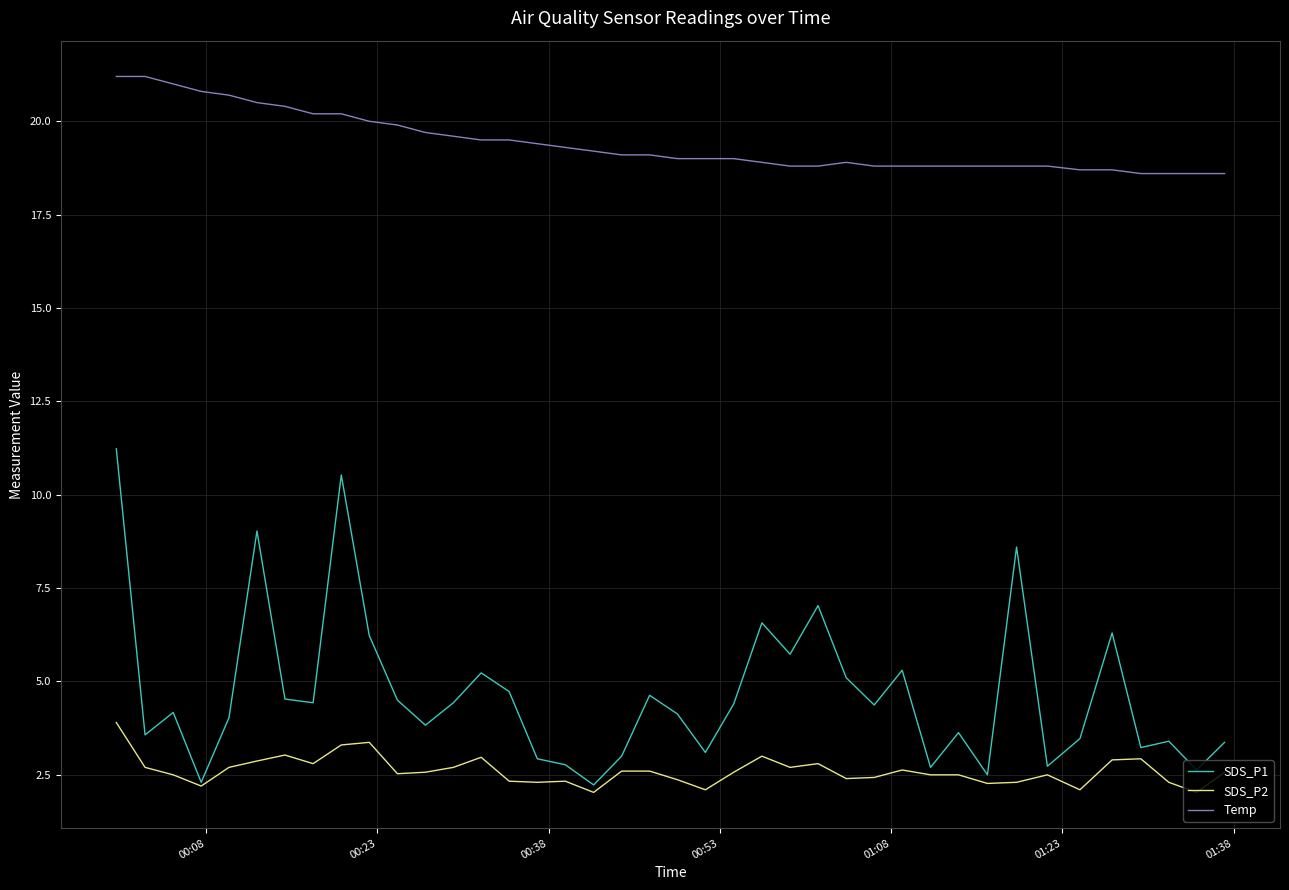

Which series has the widest spread of values?

SDS_P1